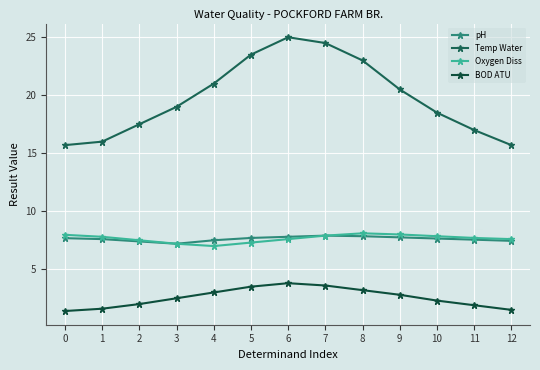

At how many categories does at least one series exceed 17?

9